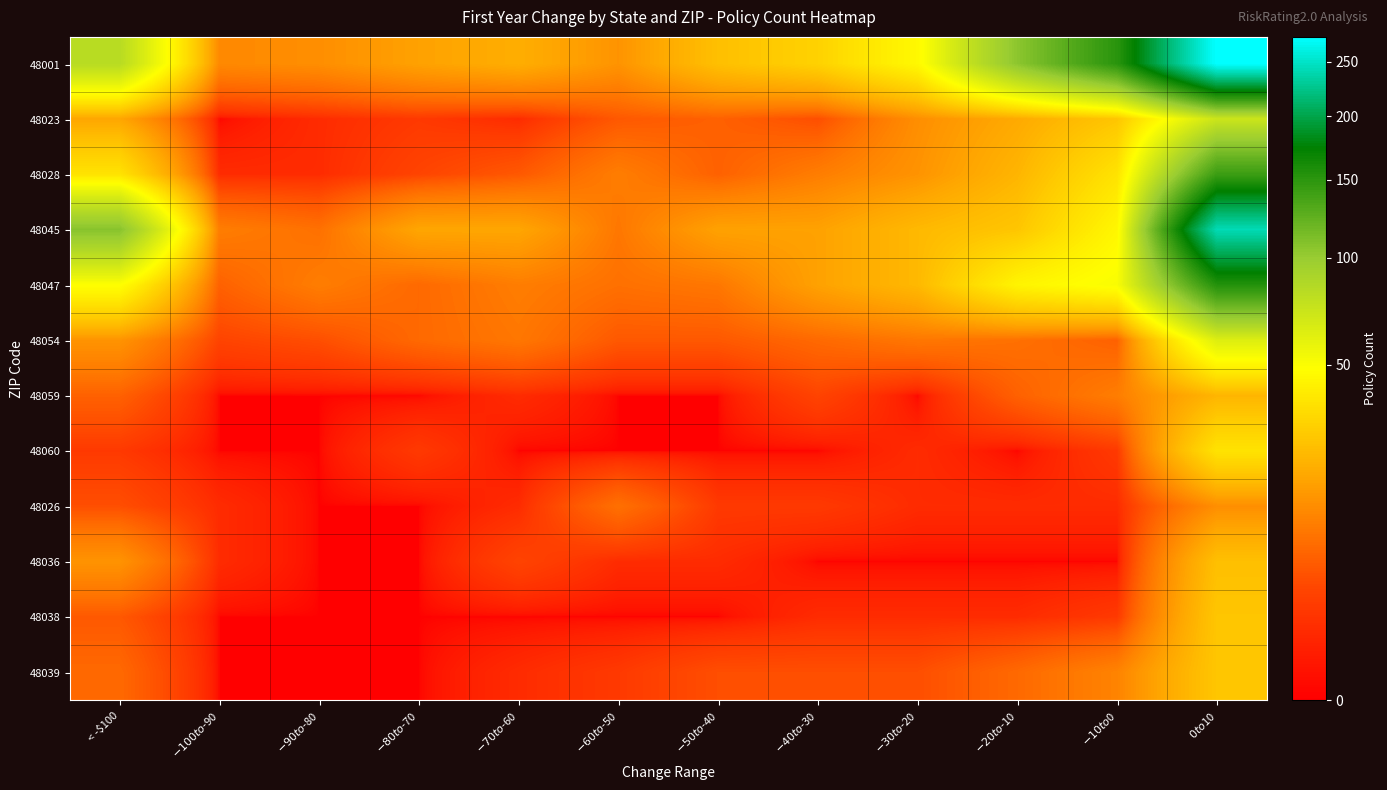

Reading left to right, transcribe all the data shown in this chart.

48001: < -$100=82	$-100 to $-90=12	$-90 to $-80=13	$-80 to $-70=17	$-70 to $-60=20	$-60 to $-50=14	$-50 to $-40=25	$-40 to $-30=31	$-30 to $-20=46	$-20 to $-10=105	$-10 to $0=151	$0 to $10=275
48023: < -$100=18	$-100 to $-90=0	$-90 to $-80=1	$-80 to $-70=2	$-70 to $-60=1	$-60 to $-50=5	$-50 to $-40=6	$-40 to $-30=4	$-30 to $-20=13	$-20 to $-10=19	$-10 to $0=27	$0 to $10=72
48028: < -$100=37	$-100 to $-90=1	$-90 to $-80=1	$-80 to $-70=3	$-70 to $-60=5	$-60 to $-50=10	$-50 to $-40=6	$-40 to $-30=10	$-30 to $-20=14	$-20 to $-10=22	$-10 to $0=37	$0 to $10=142
48045: < -$100=107	$-100 to $-90=10	$-90 to $-80=8	$-80 to $-70=18	$-70 to $-60=18	$-60 to $-50=9	$-50 to $-40=17	$-40 to $-30=17	$-30 to $-20=23	$-20 to $-10=27	$-10 to $0=45	$0 to $10=242
48047: < -$100=49	$-100 to $-90=6	$-90 to $-80=10	$-80 to $-70=7	$-70 to $-60=10	$-60 to $-50=8	$-50 to $-40=9	$-40 to $-30=17	$-30 to $-20=23	$-20 to $-10=44	$-10 to $0=51	$0 to $10=154
48054: < -$100=14	$-100 to $-90=3	$-90 to $-80=4	$-80 to $-70=7	$-70 to $-60=9	$-60 to $-50=5	$-50 to $-40=5	$-40 to $-30=7	$-30 to $-20=9	$-20 to $-10=8	$-10 to $0=6	$0 to $10=63
48059: < -$100=6	$-100 to $-90=0	$-90 to $-80=0	$-80 to $-70=0	$-70 to $-60=1	$-60 to $-50=0	$-50 to $-40=0	$-40 to $-30=3	$-30 to $-20=0	$-20 to $-10=6	$-10 to $0=10	$0 to $10=22
48060: < -$100=2	$-100 to $-90=0	$-90 to $-80=0	$-80 to $-70=2	$-70 to $-60=0	$-60 to $-50=0	$-50 to $-40=0	$-40 to $-30=0	$-30 to $-20=1	$-20 to $-10=0	$-10 to $0=2	$0 to $10=37
48026: < -$100=4	$-100 to $-90=1	$-90 to $-80=0	$-80 to $-70=0	$-70 to $-60=1	$-60 to $-50=8	$-50 to $-40=2	$-40 to $-30=2	$-30 to $-20=1	$-20 to $-10=1	$-10 to $0=1	$0 to $10=13
48036: < -$100=14	$-100 to $-90=1	$-90 to $-80=0	$-80 to $-70=0	$-70 to $-60=3	$-60 to $-50=1	$-50 to $-40=1	$-40 to $-30=0	$-30 to $-20=0	$-20 to $-10=0	$-10 to $0=0	$0 to $10=25
48038: < -$100=5	$-100 to $-90=0	$-90 to $-80=0	$-80 to $-70=0	$-70 to $-60=0	$-60 to $-50=0	$-50 to $-40=0	$-40 to $-30=1	$-30 to $-20=1	$-20 to $-10=1	$-10 to $0=2	$0 to $10=27
48039: < -$100=7	$-100 to $-90=0	$-90 to $-80=0	$-80 to $-70=0	$-70 to $-60=1	$-60 to $-50=2	$-50 to $-40=4	$-40 to $-30=4	$-30 to $-20=4	$-20 to $-10=7	$-10 to $0=11	$0 to $10=27